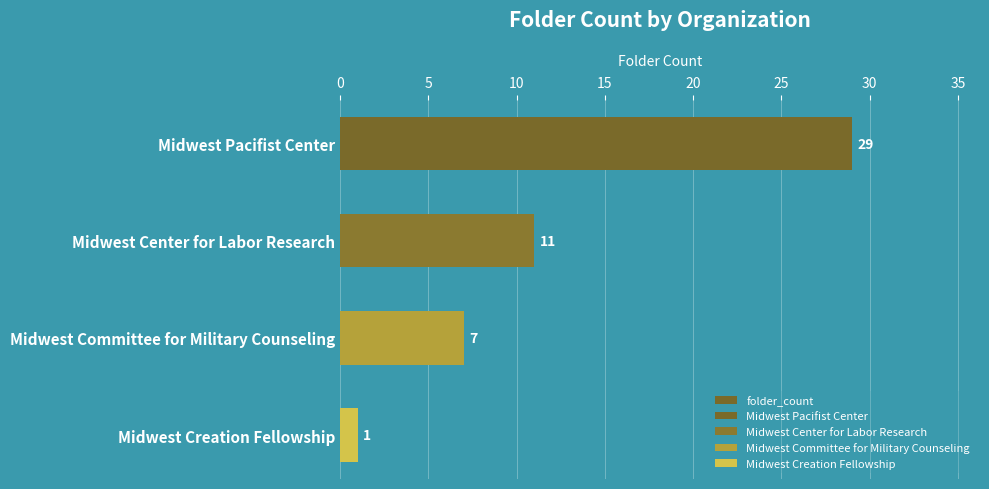

How many categories are shown in the chart?

4